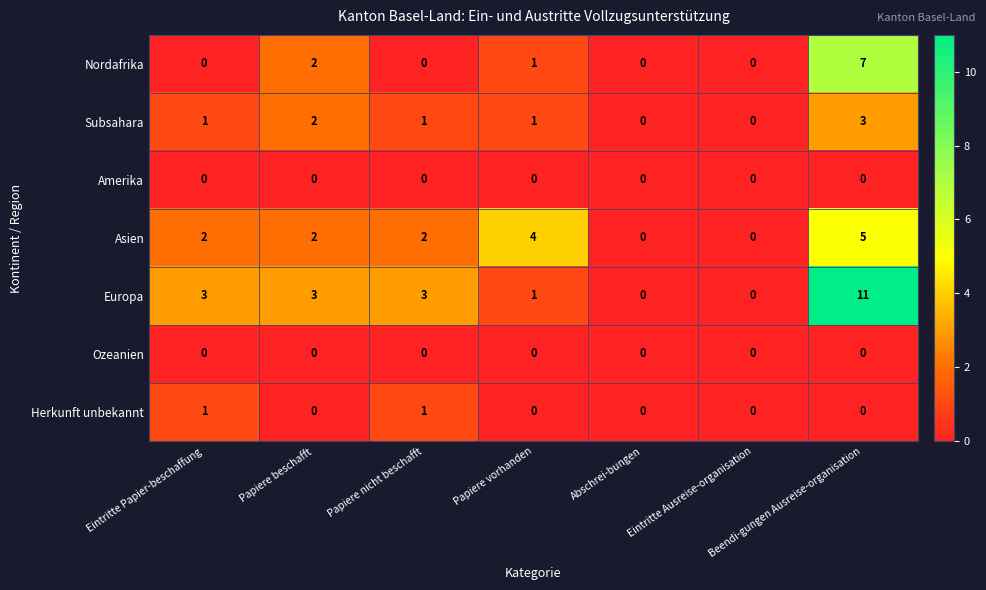

How many data points in Nordafrika are above 0?

3